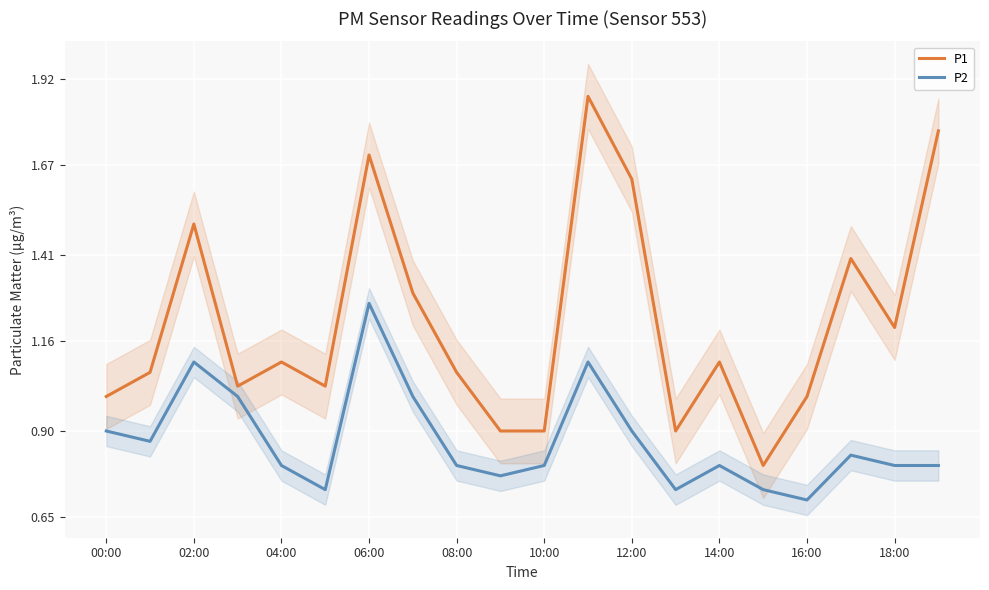

How many lines are shown in the chart?

2